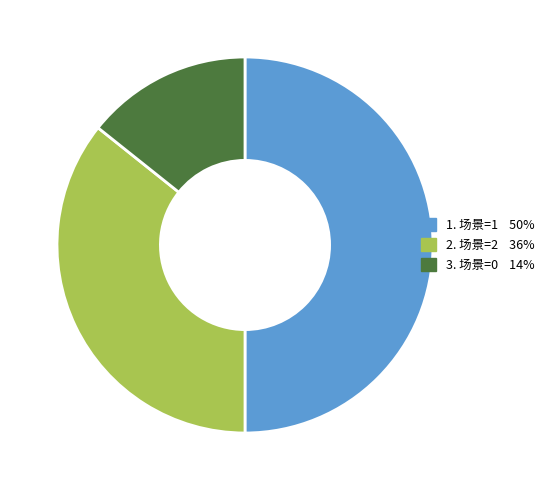

Rank the categories by value from highest to lowest.

场景=1, 场景=2, 场景=0